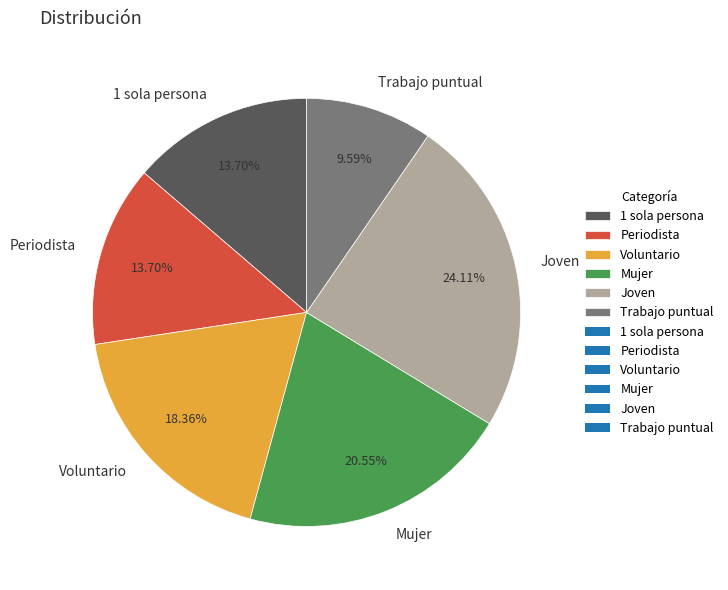

Which slice is the largest?

Joven